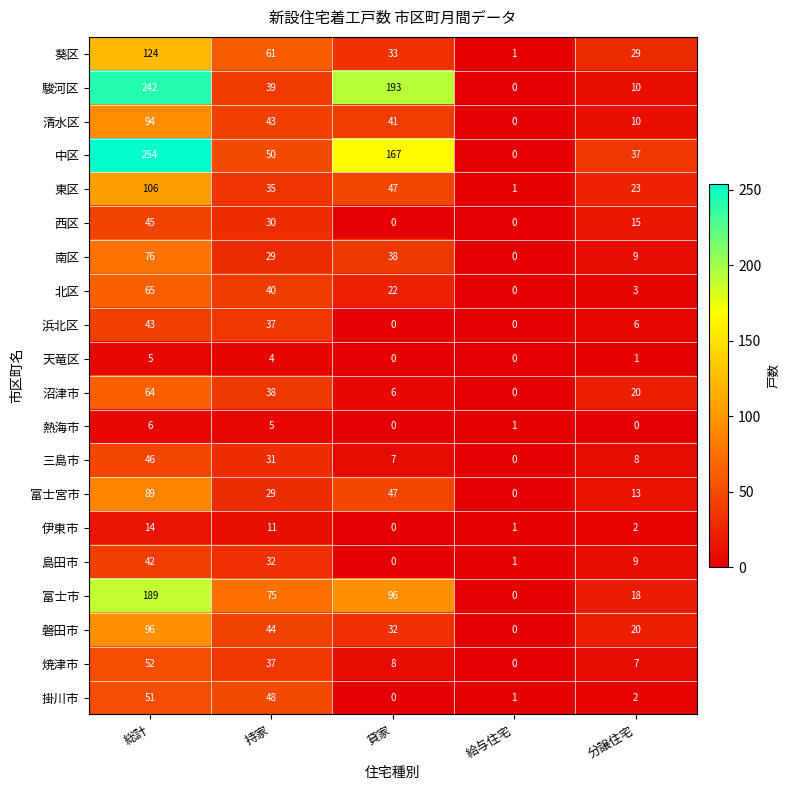

What is the average value of the 三島市 series?

18